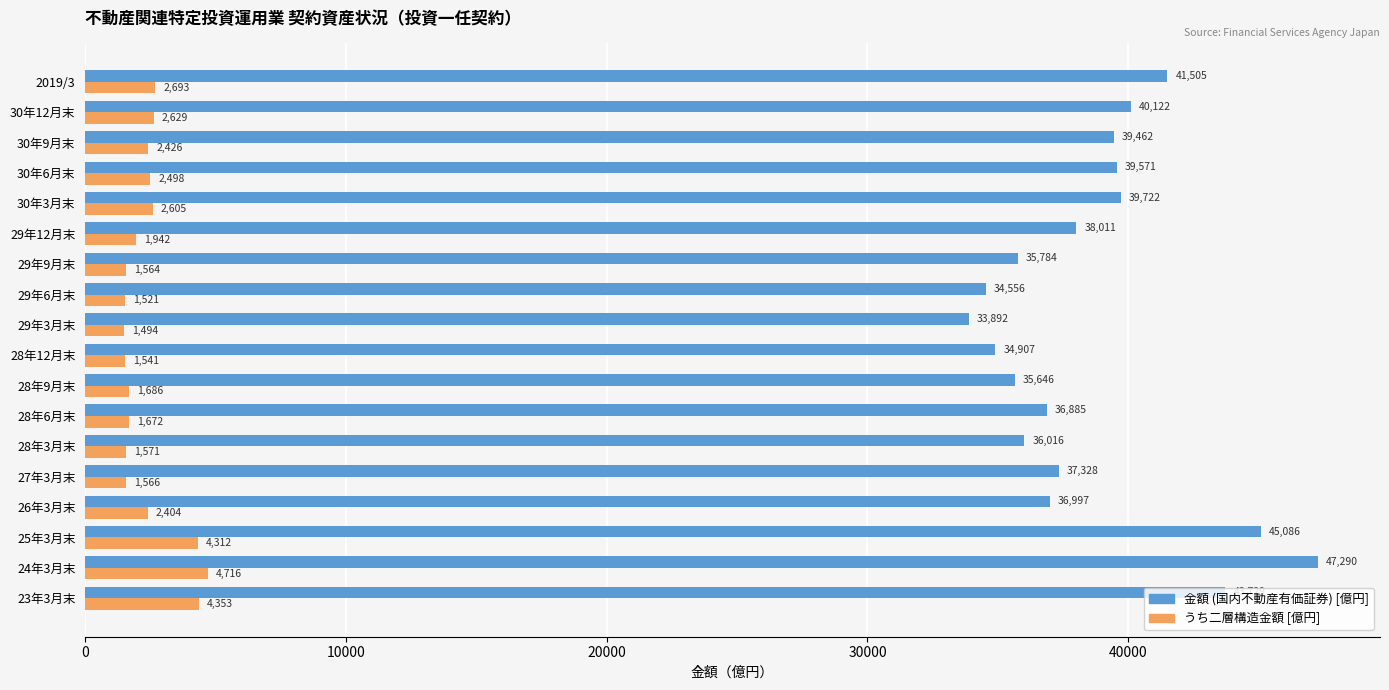

Is it true that うち二層構造金額 [億円] equals 791.6 at 26年3月末?

False